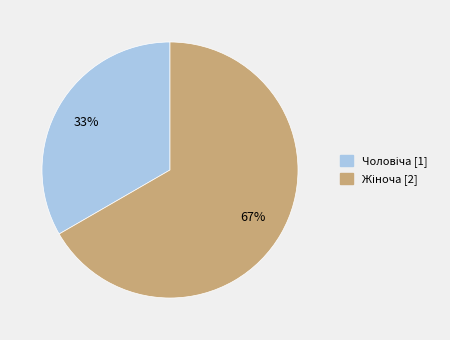

How many segments does this pie chart have?

2